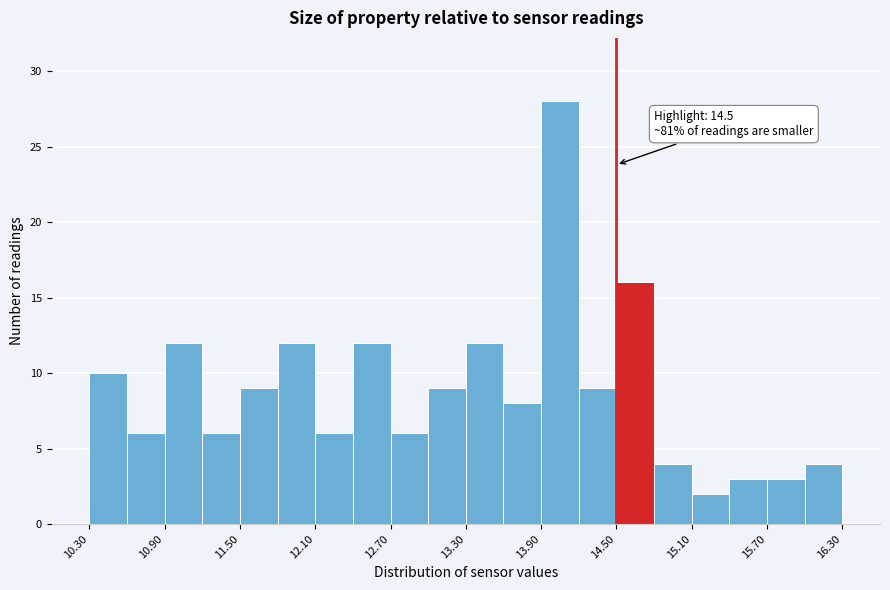

Around what value on the x-axis is the tallest bar? Give the approximate position of its centre, as read against the axis.

14.1